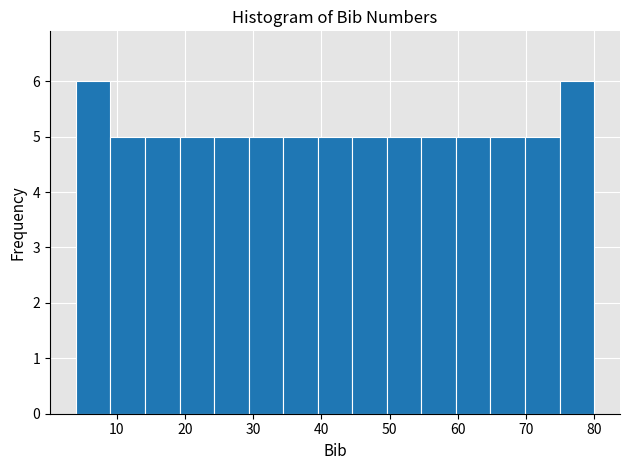

Reading left to right, transcribe this chart: for each bar, give the range it covers on the x-axis and its height. Neither the bar edges nor the heights are printed on the chart, so give them approximately, as read against the axes.

4 to 9: 6
9 to 14: 5
14 to 19: 5
19 to 24: 5
24 to 29: 5
29 to 34: 5
34 to 39: 5
39 to 45: 5
45 to 50: 5
50 to 55: 5
55 to 60: 5
60 to 65: 5
65 to 70: 5
70 to 75: 5
75 to 80: 6